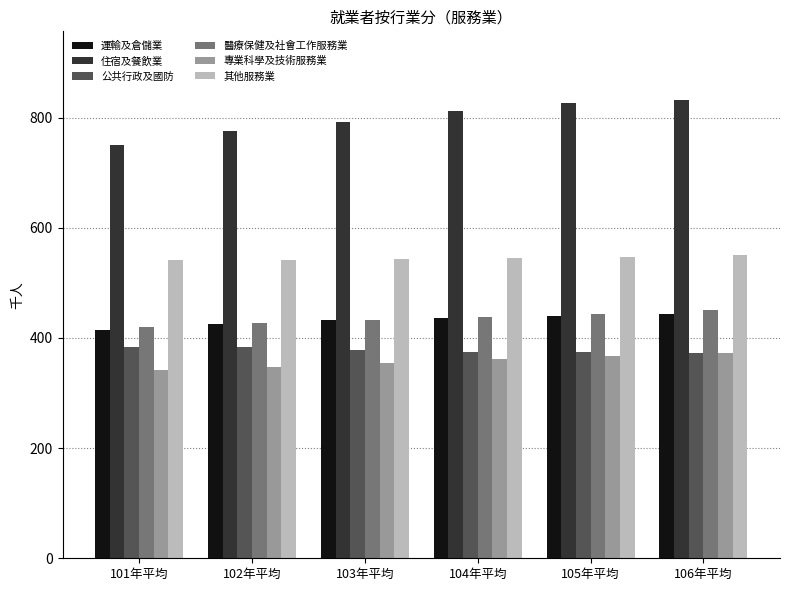

At which label does 住宿及餐飲業 reach its minimum?

101年平均